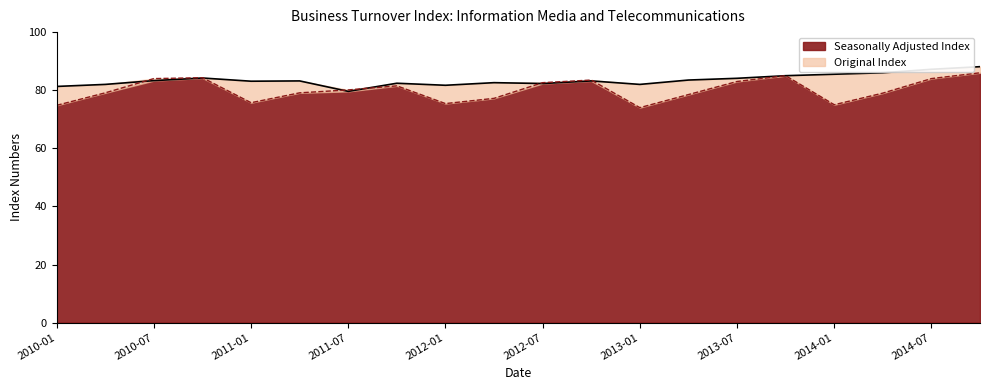

True or false: Seasonally Adjusted Index has a value of 83.0 at 2013-07.

True